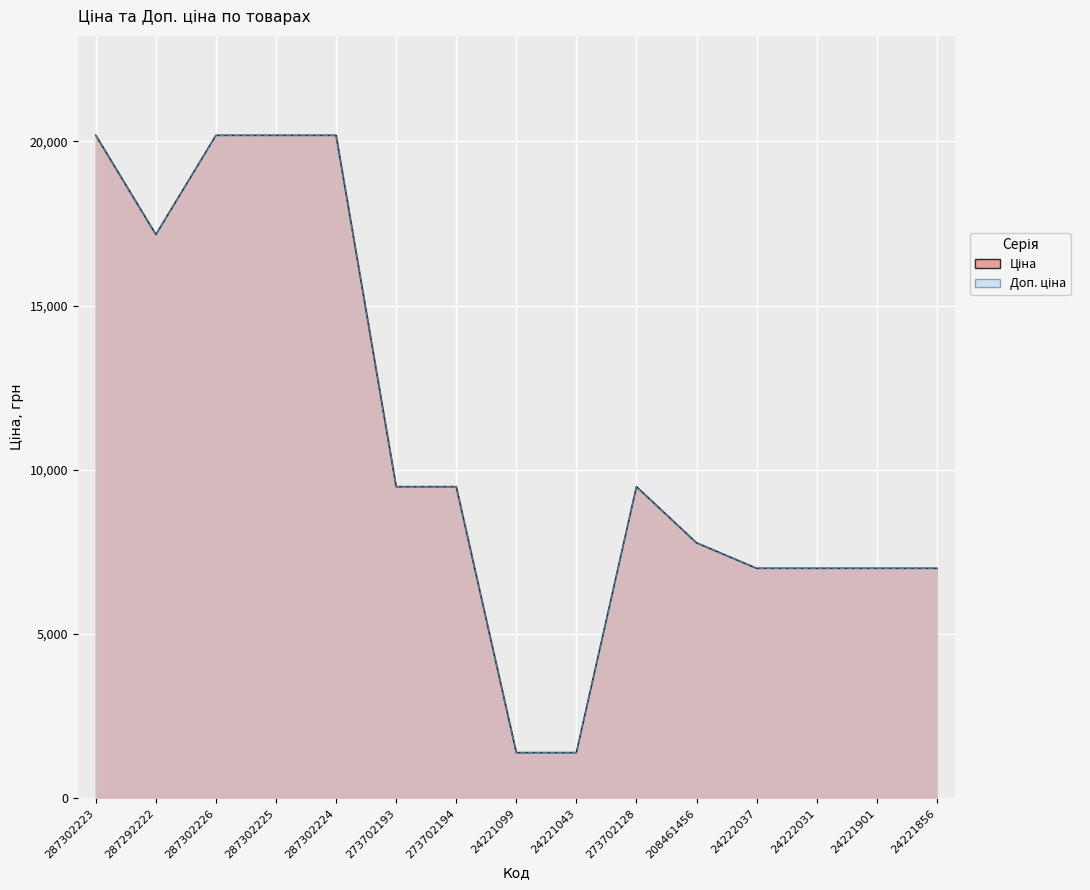

Where does the Доп. ціна series first go above 9488?

287302223